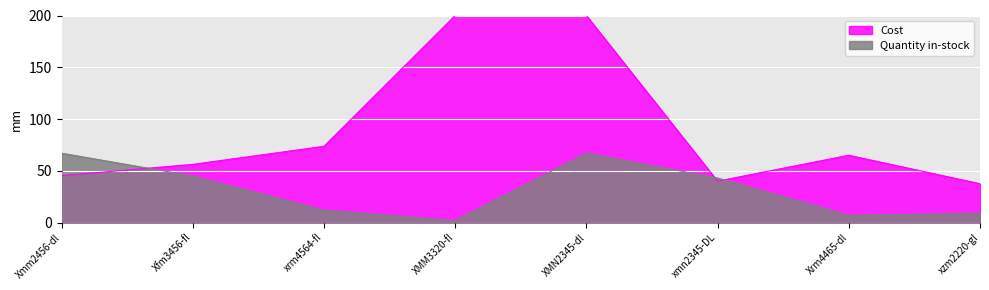

What is the average value?

32